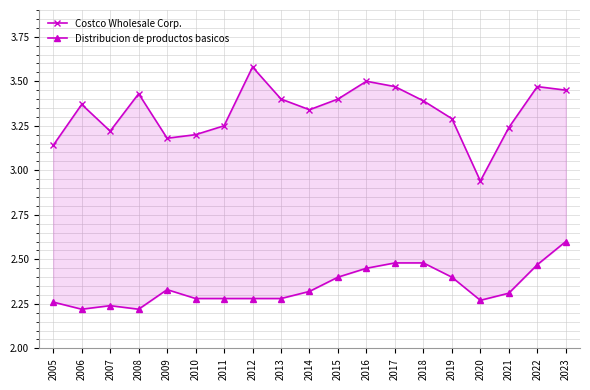

True or false: Costco Wholesale Corp. and Distribucion de productos basicos cross at least once.

False